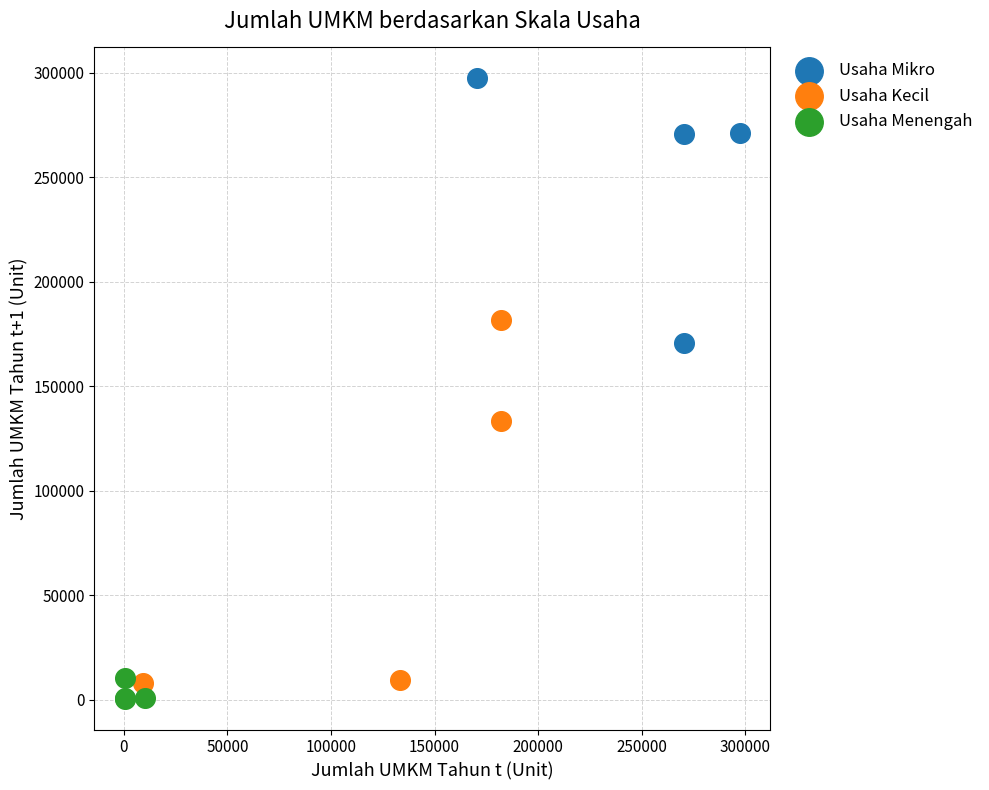

Which series reaches the maximum Y coordinate?

Usaha Mikro